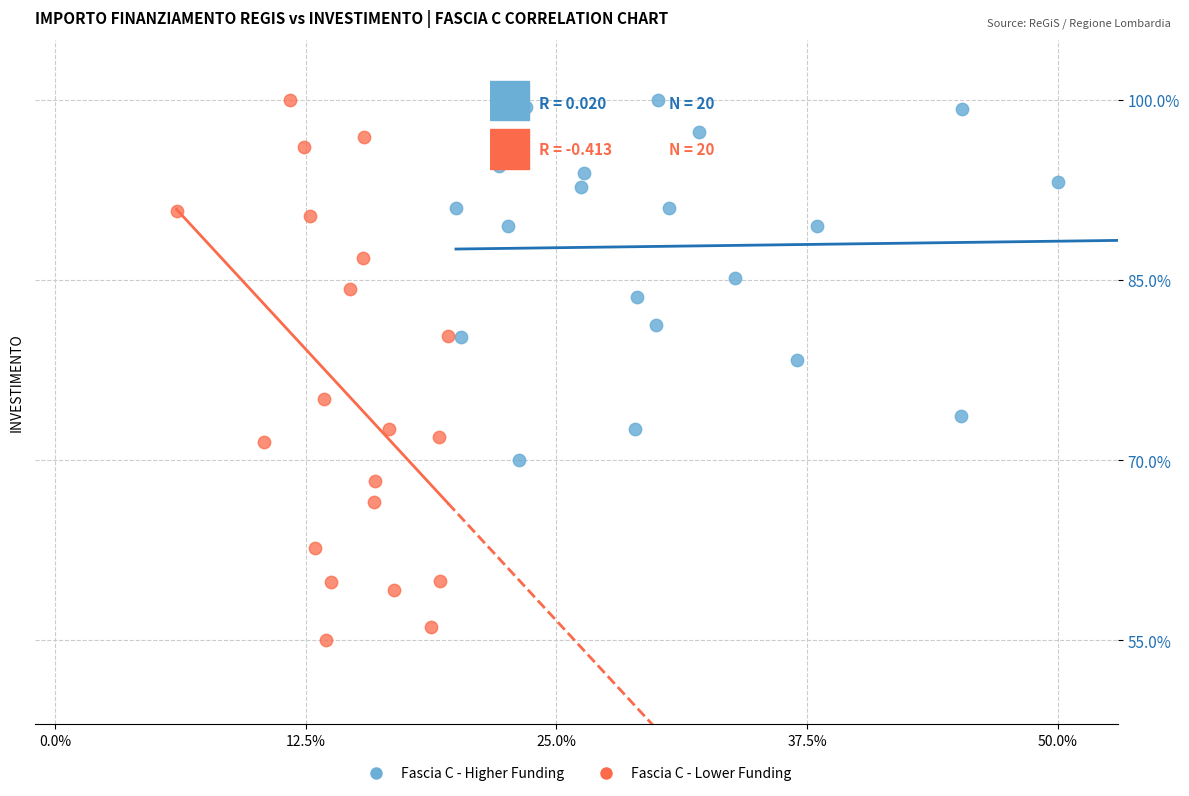

Which series has the largest Y range (max minus min)?

Fascia C - Lower Funding